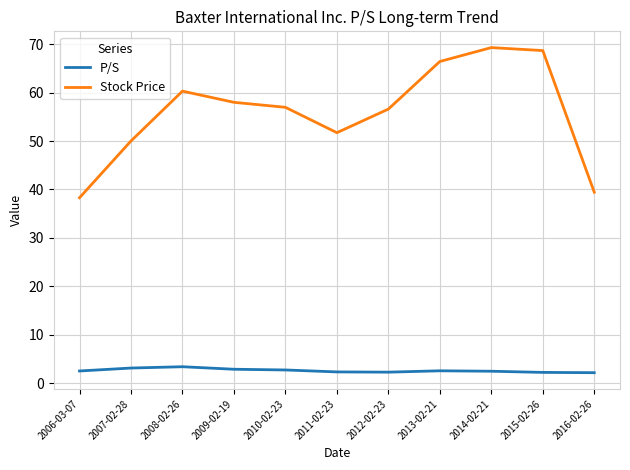

What is the approximate value of P/S at 2014-02-21?

2.5